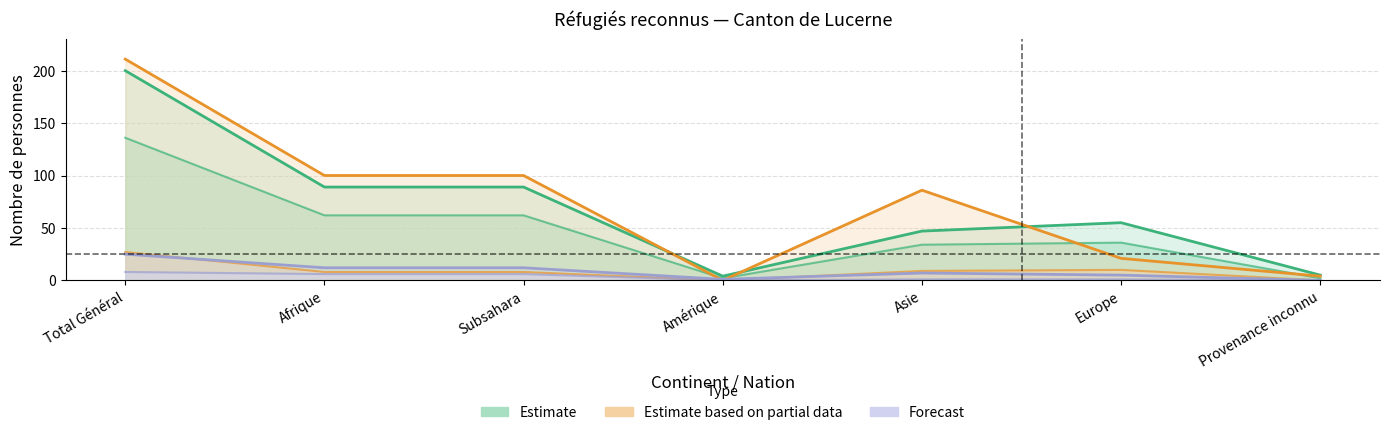

How many categories are shown in the chart?

7